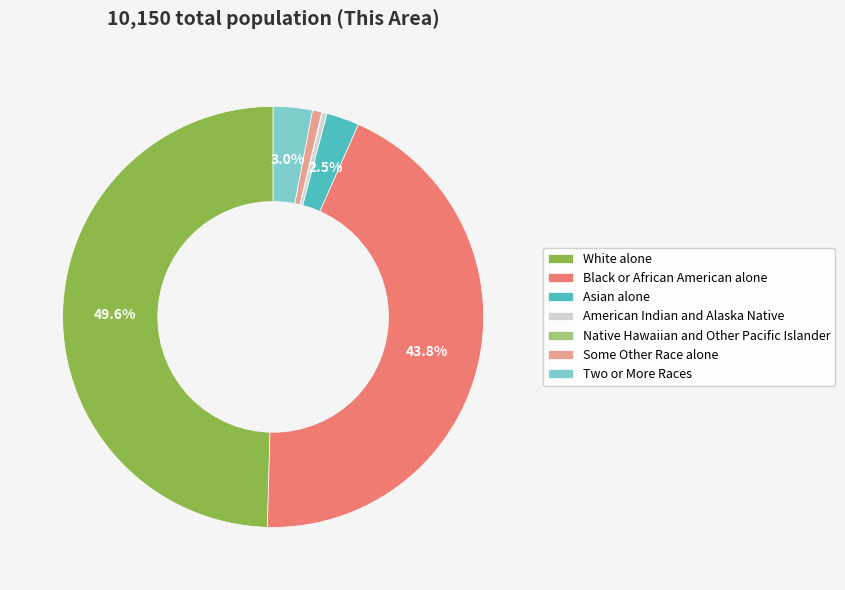

Is Some Other Race alone the majority of the pie?

No